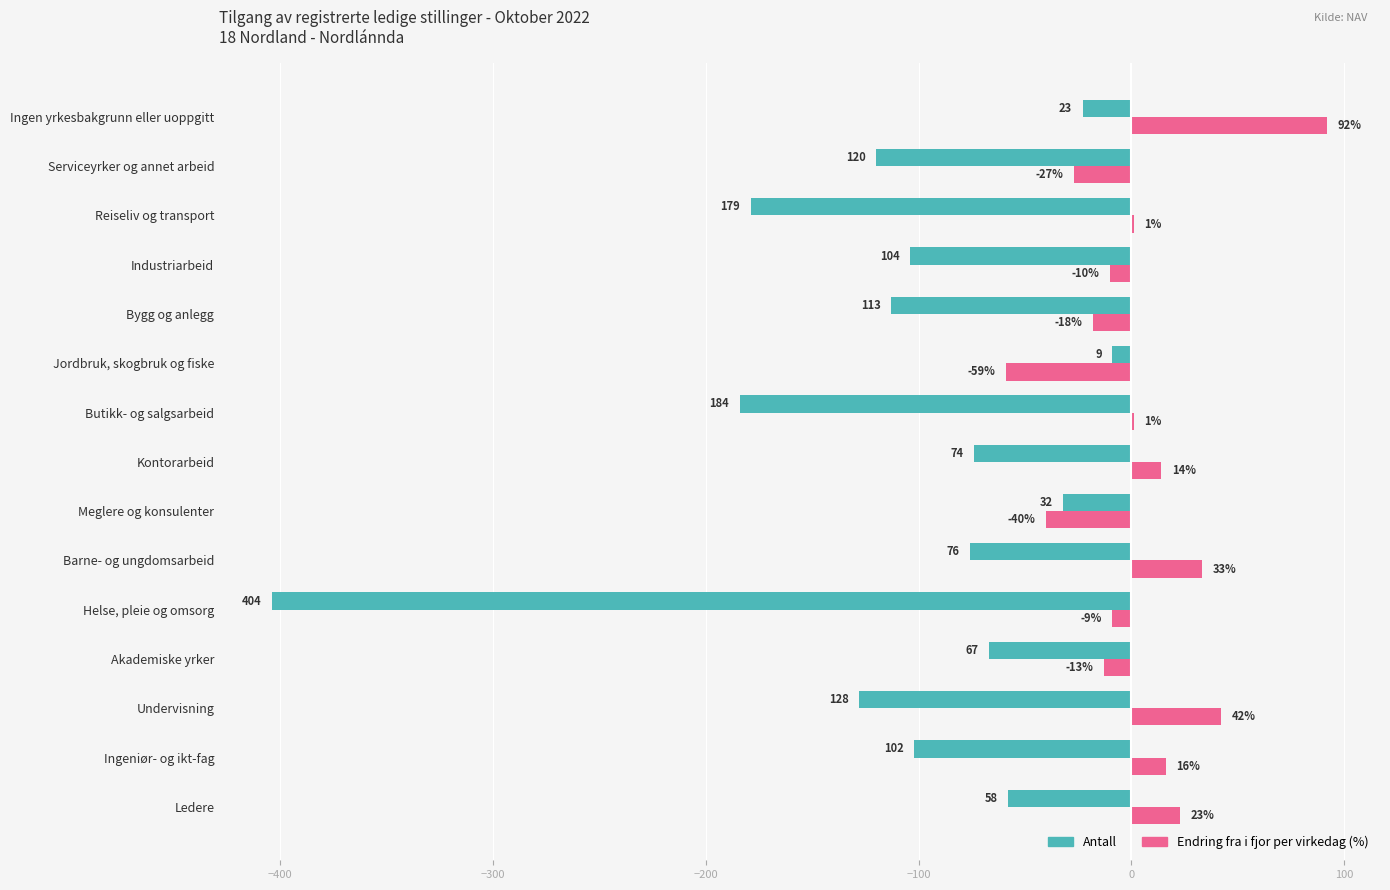

At which category does the chart reach its peak across all series?

Ingen yrkesbakgrunn eller uoppgitt